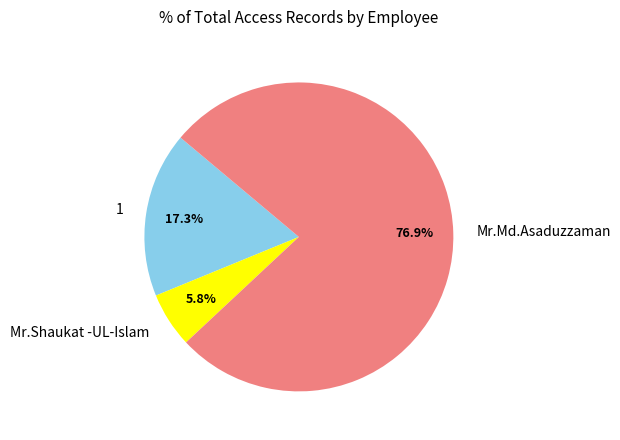

What is the total percentage of Mr.Md.Asaduzzaman and 1?

94.2%